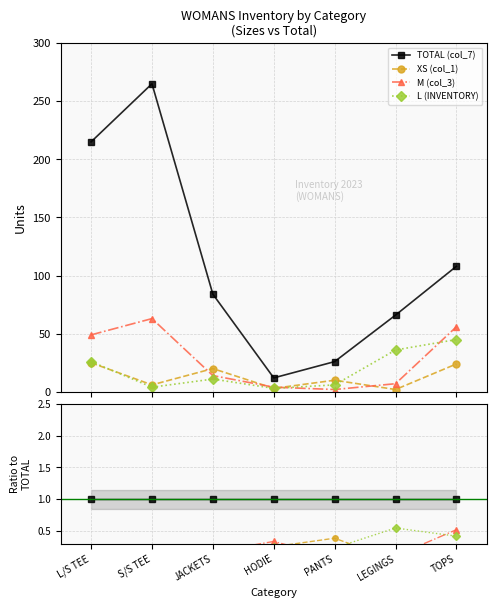

Is this an area chart (filled region under the line)?

No